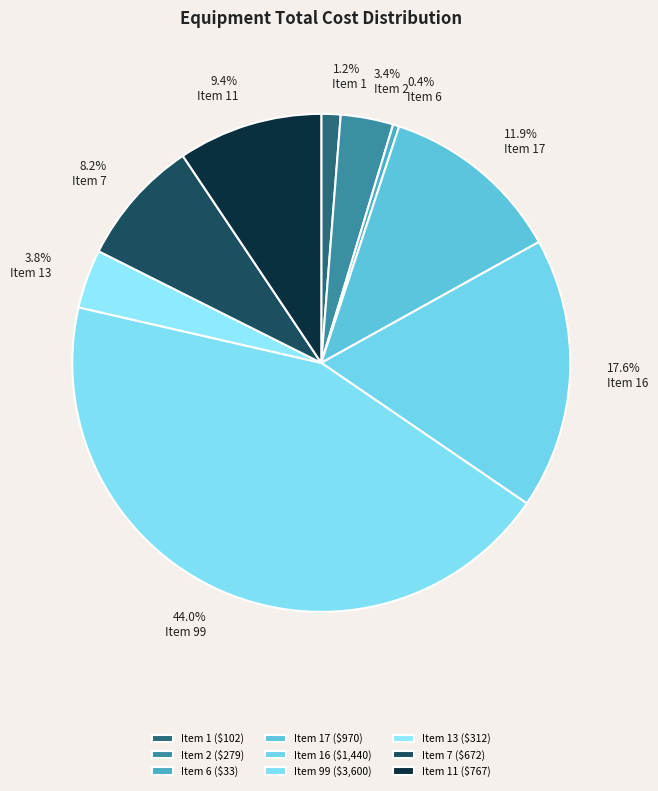

Count the number of slices in the pie.

9